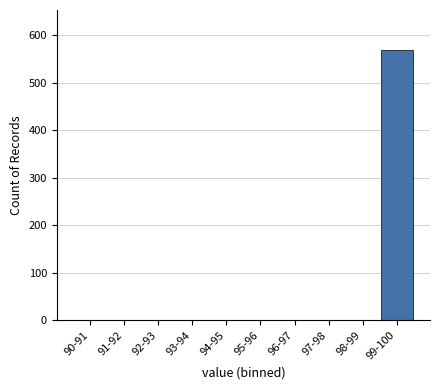

Reading right to left, extract all data points from this chart.

99-100=568	98-99=0	97-98=0	96-97=0	95-96=0	94-95=0	93-94=0	92-93=0	91-92=0	90-91=0